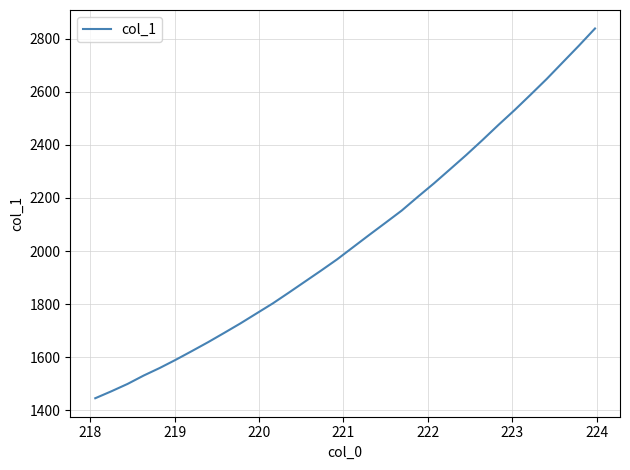

True or false: there are more than 0 points higher than both neighbors.

False